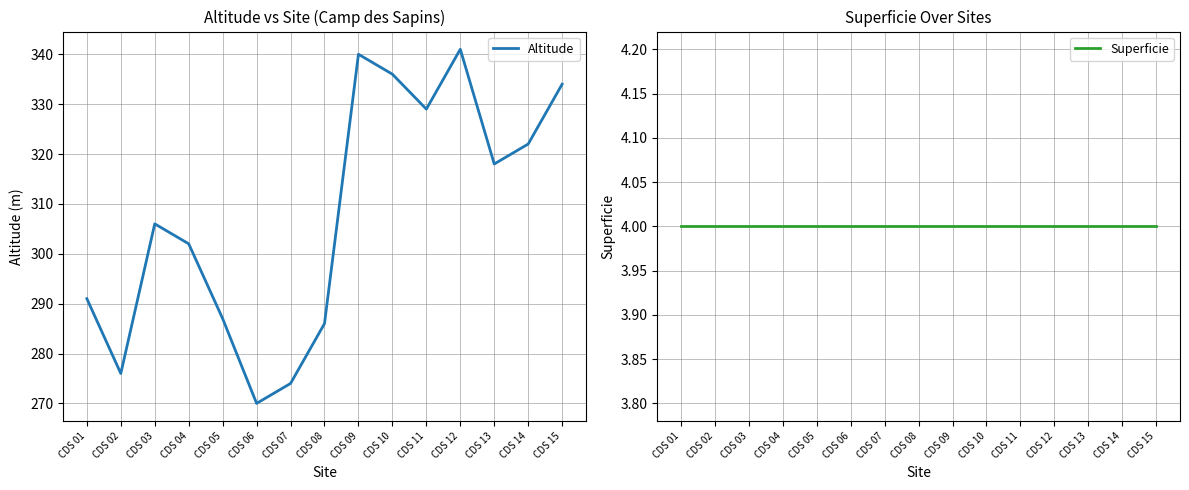

At how many categories does at least one series exceed 167?

15